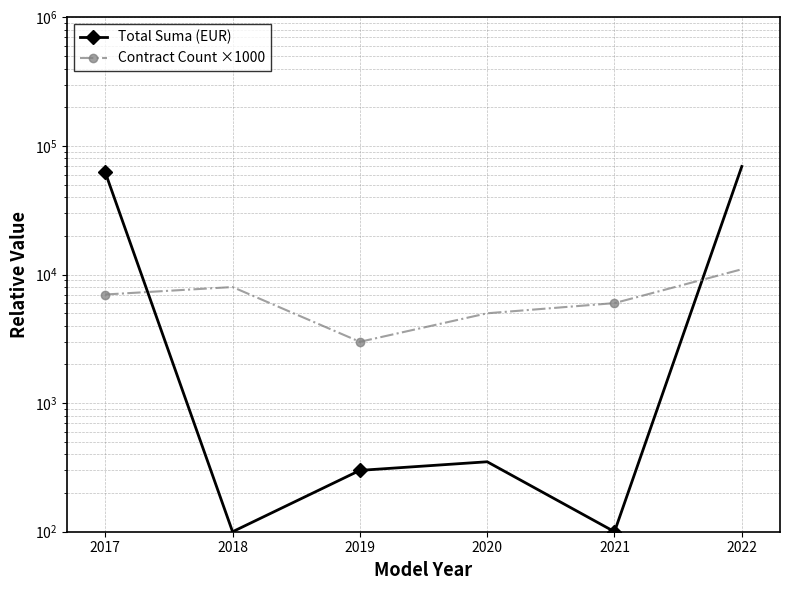

What is the value of the Contract Count ×1000 point at the 1st from the left?

7000.0